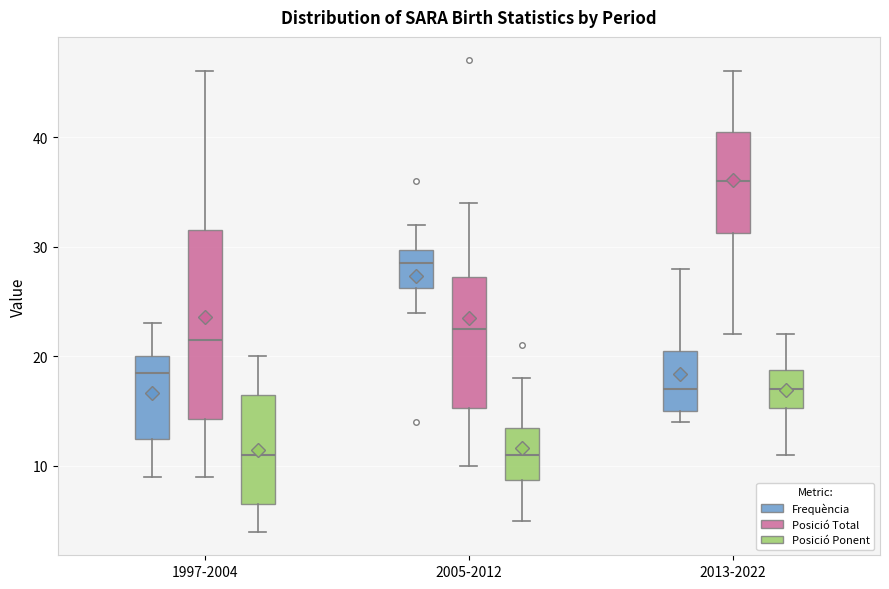

Where is the upper edge of the box for 2013-2022 (Frequència) on the y-axis? The values are not printed on the chart, so give them approximately, as read against the axis.

21